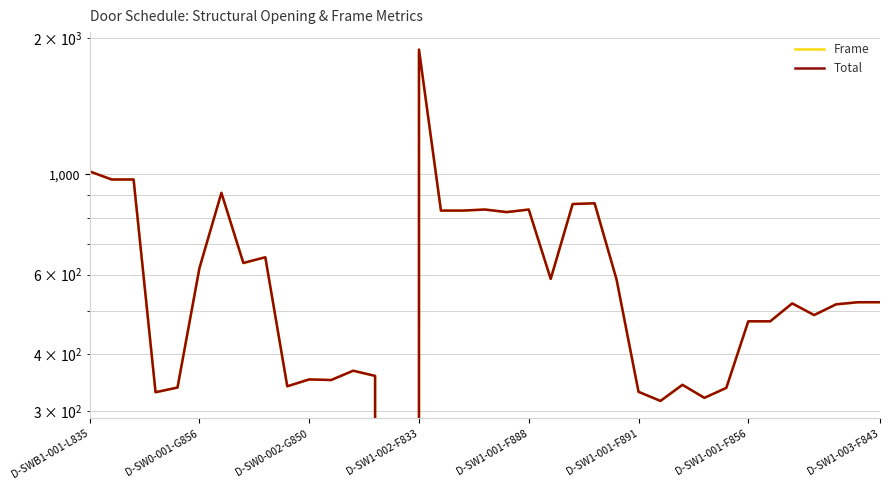

True or false: Total and Frame cross at least once.

False